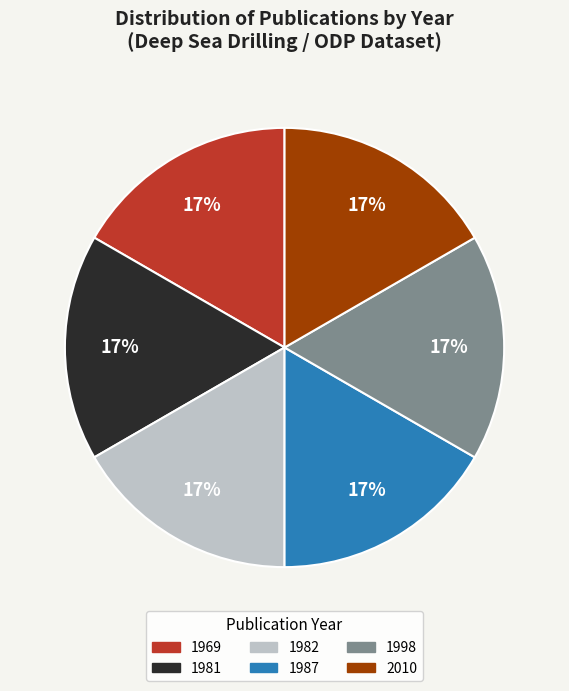

Is there any slice that represents more than half of the pie?

No